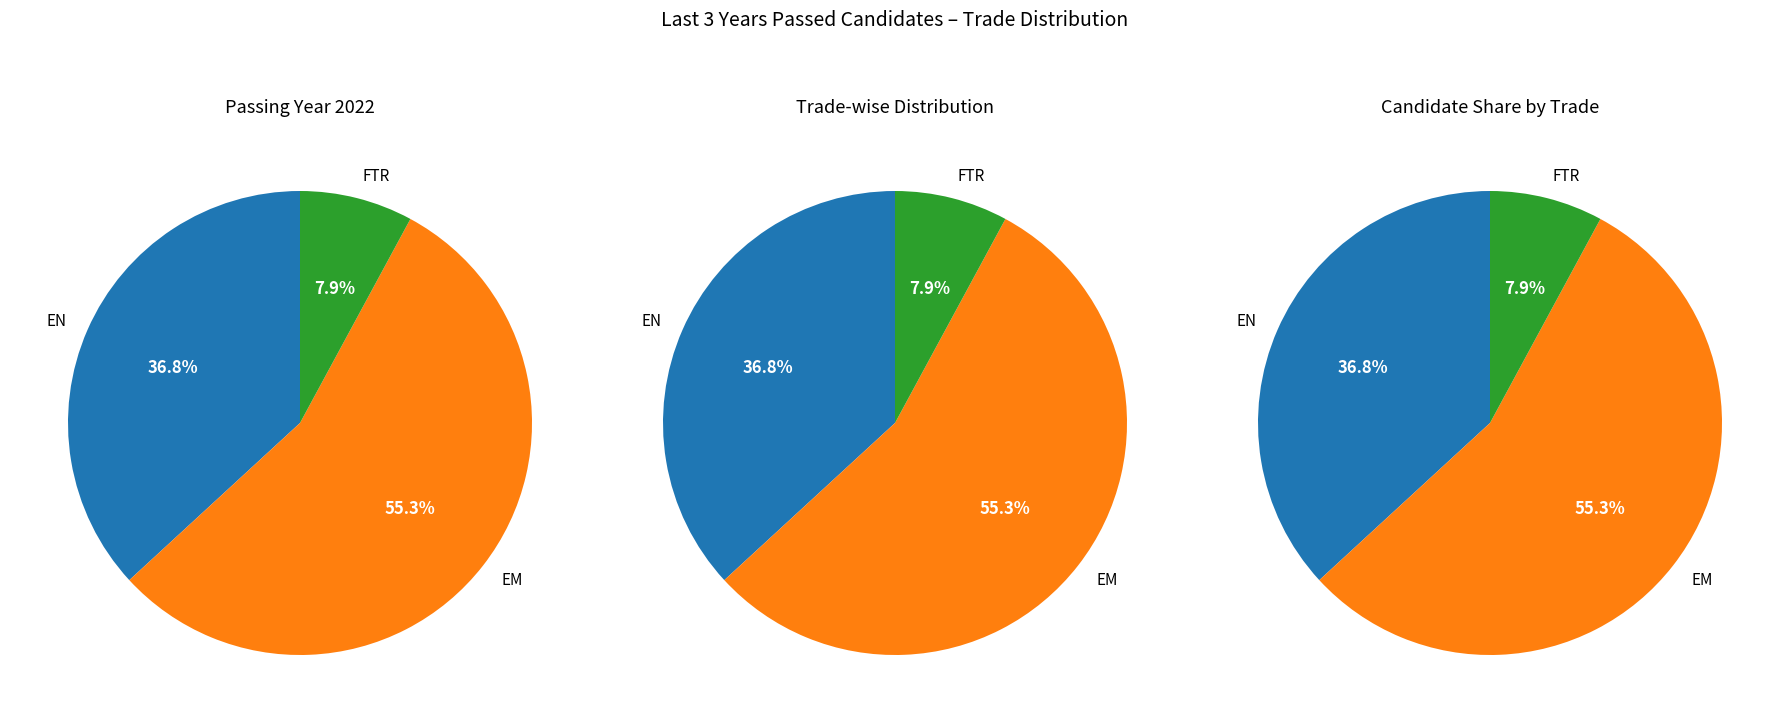

What portion of the pie excludes FTR?

92.1%